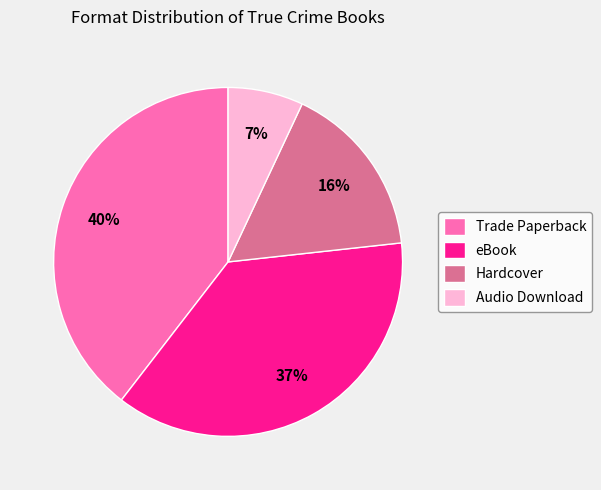

Which slice is the smallest?

Audio Download